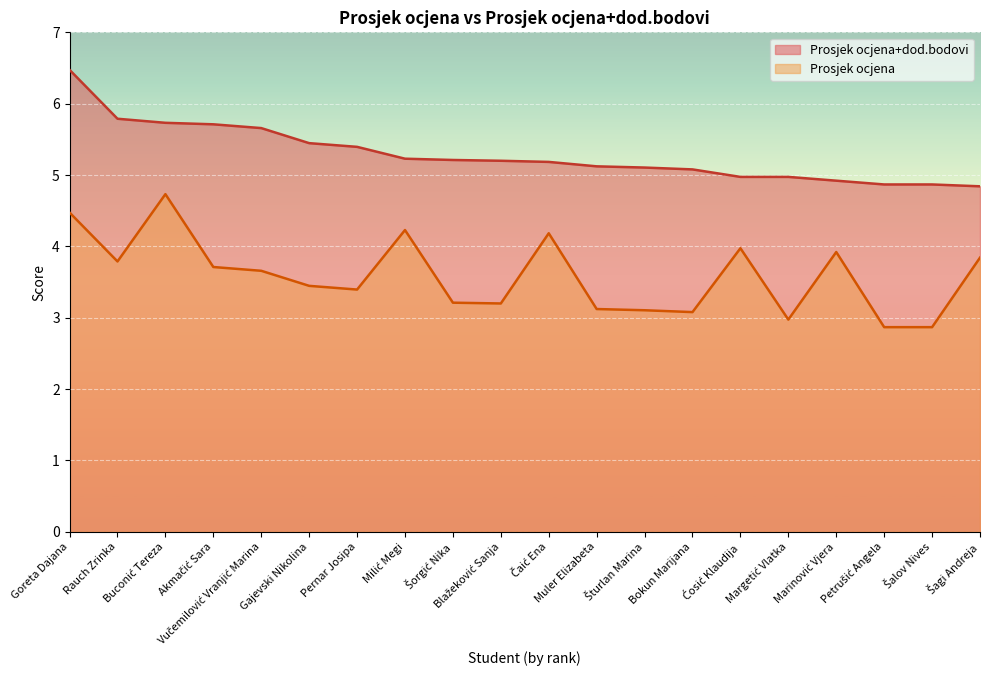

Is it true that Prosjek ocjena equals 4.5 at Goreta Dajana?

True